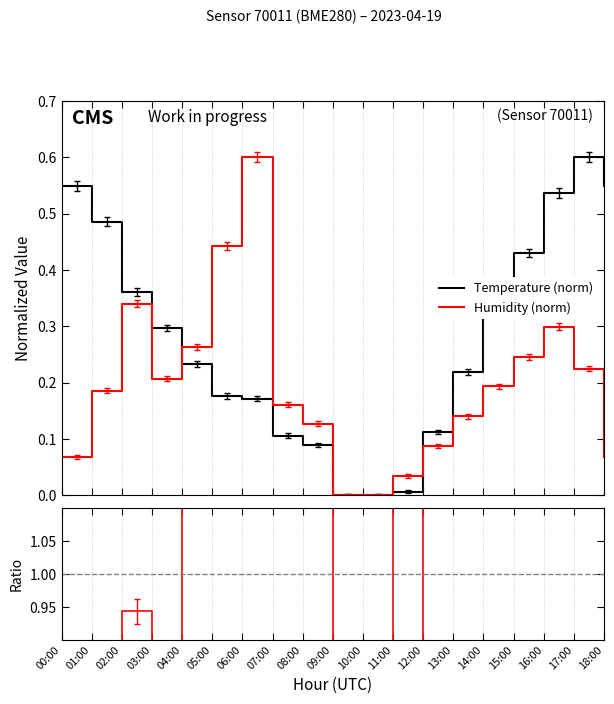

In Temperature (norm), how many points are higher than both neighbors (excluding endpoints)?

1